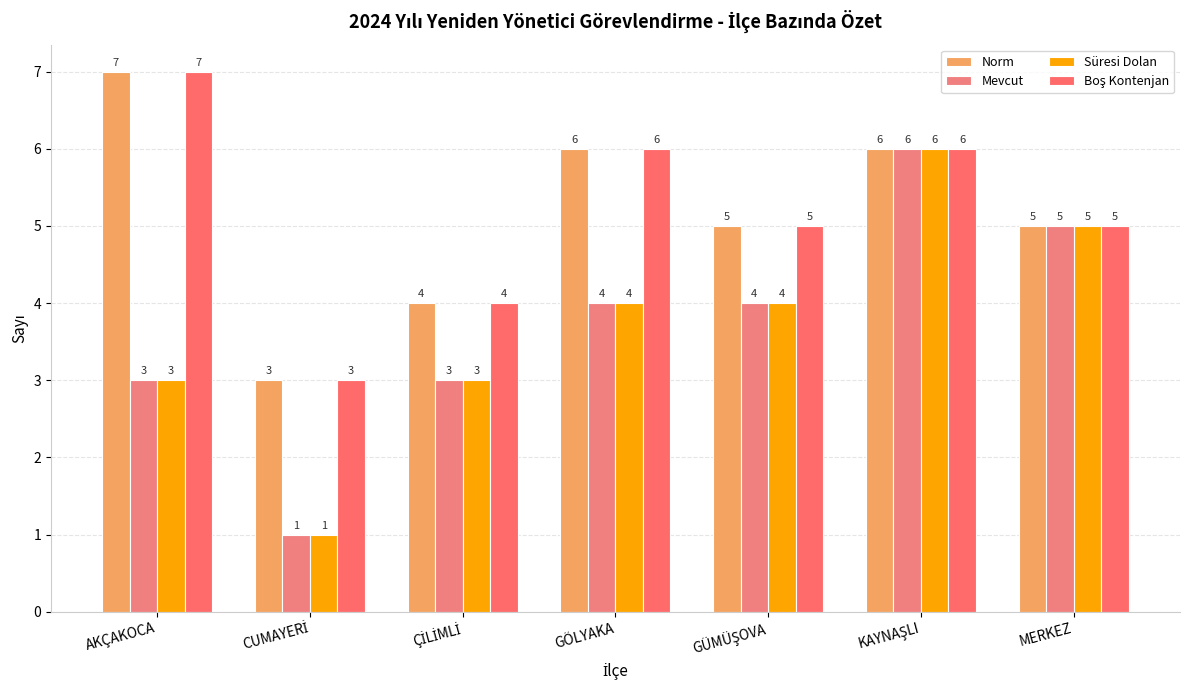

How many series are shown in this chart?

4